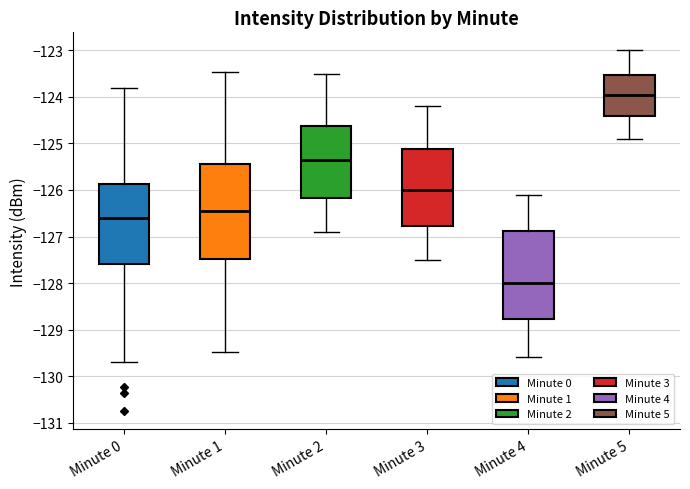

Reading left to right, read every box against the y-axis: the position of its median line, the range the box covers, and the ends of its whiskers. The values are not printed on the chart, so give them approximately, as read against the axis.

Minute 0: median -126.6, box -127.6 to -125.9, whiskers -129.7 to -123.8
Minute 1: median -126.4, box -127.5 to -125.4, whiskers -129.5 to -123.5
Minute 2: median -125.3, box -126.2 to -124.6, whiskers -126.9 to -123.5
Minute 3: median -126.0, box -126.8 to -125.1, whiskers -127.5 to -124.2
Minute 4: median -128.0, box -128.8 to -126.9, whiskers -129.6 to -126.1
Minute 5: median -123.9, box -124.4 to -123.5, whiskers -124.9 to -123.0